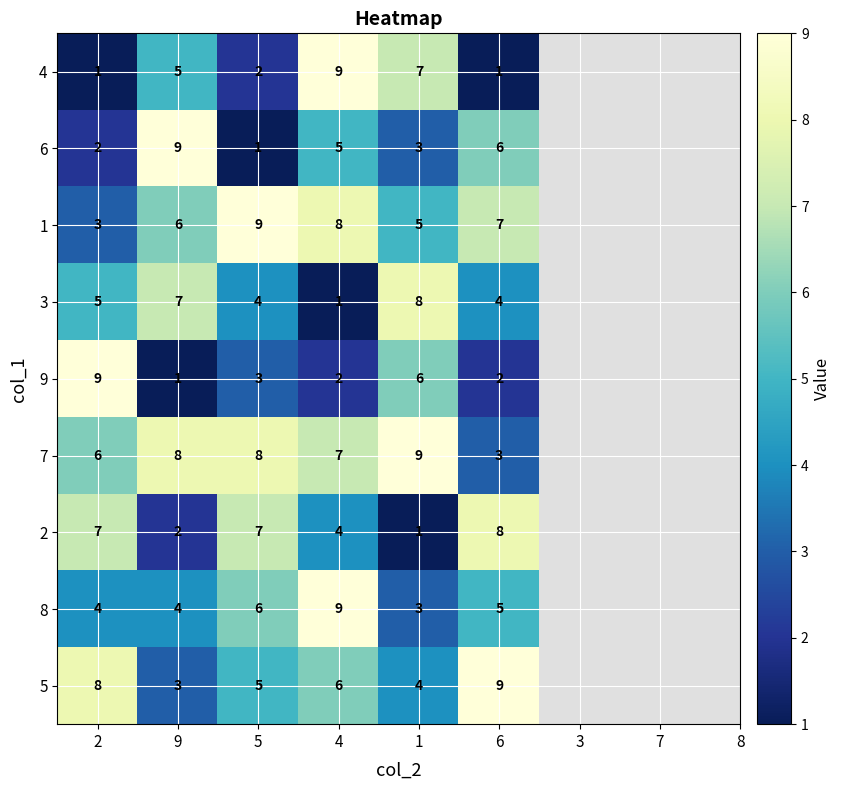

How many 2 values are between 2 and 7?

4